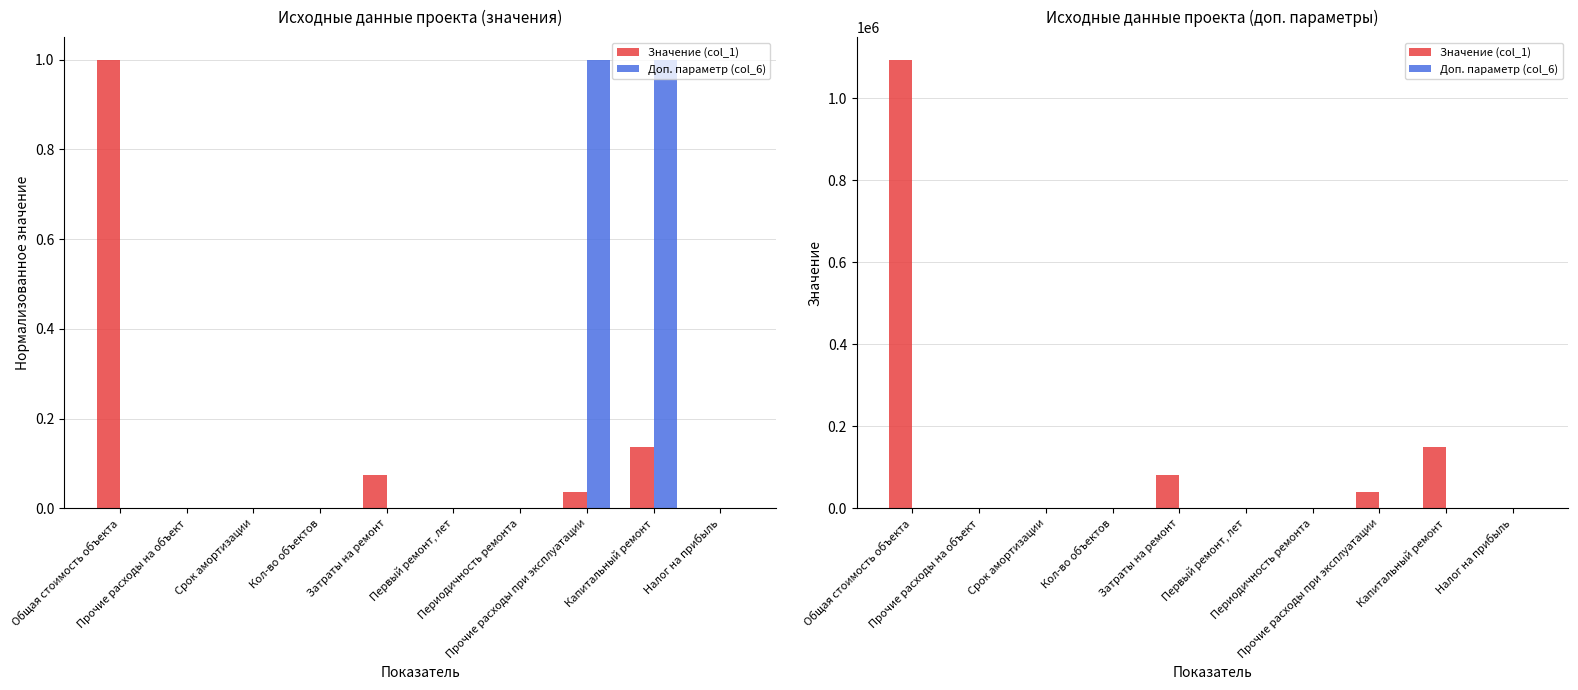

What value does the Значение (col_1) series have at Прочие расходы при эксплуатации?

40000.0